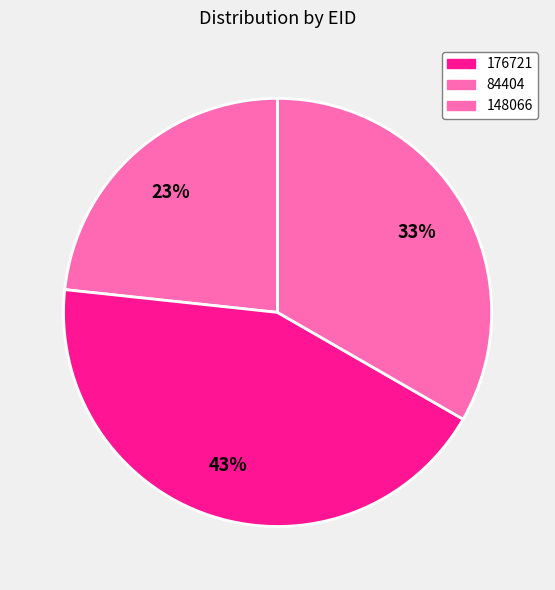

True or false: 176721 accounts for 23% of the total.

True